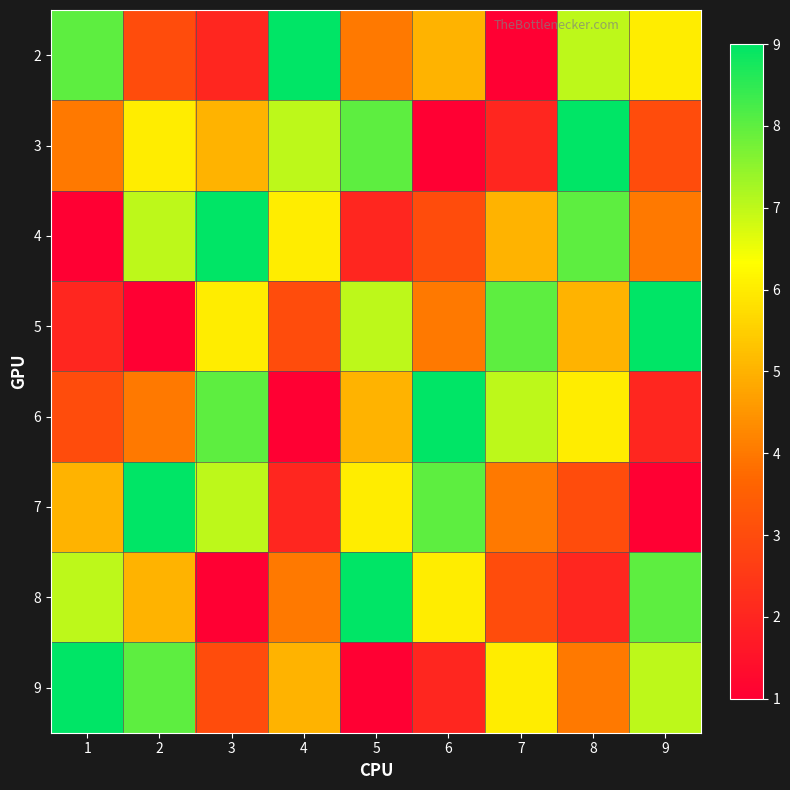

At which category is the sum across all series the highest?

8